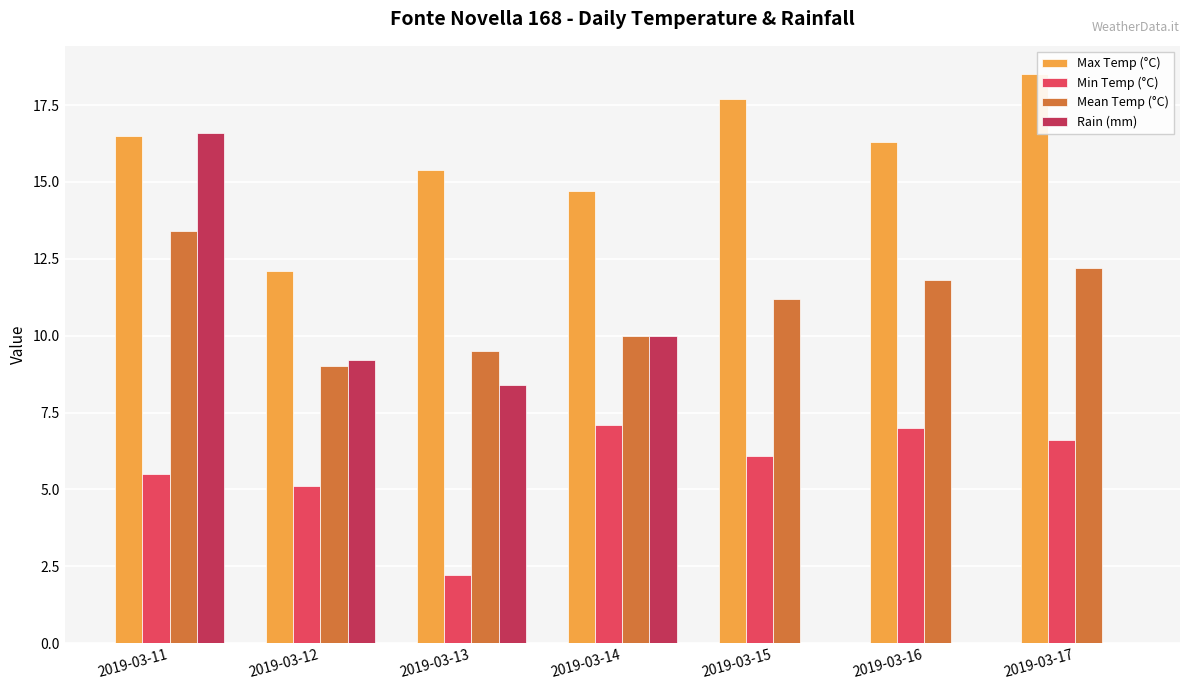

What is the maximum value for Mean Temp (°C)?

13.4